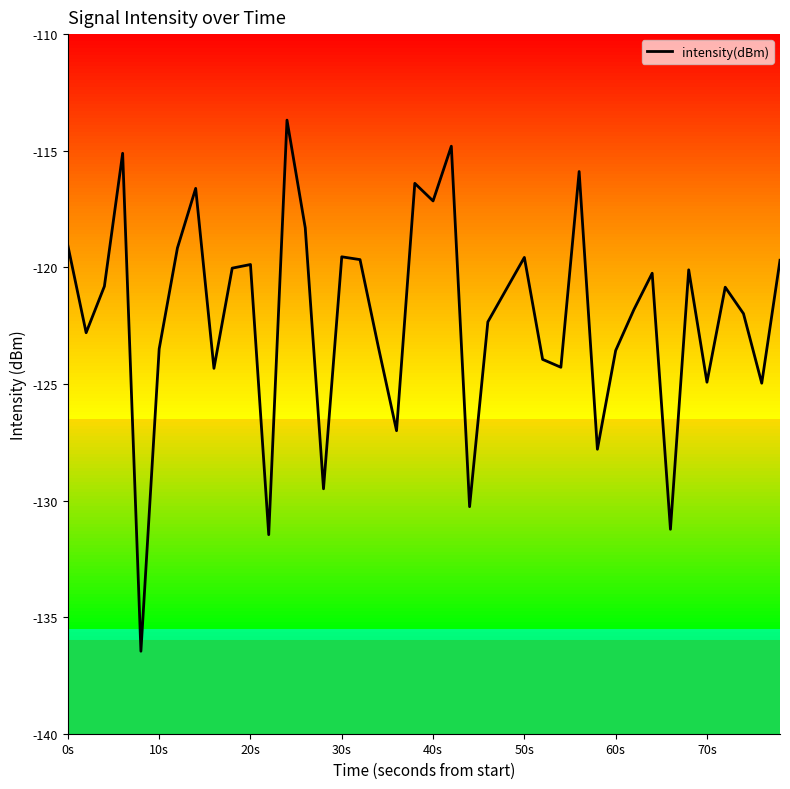

True or false: there are more than 2 points higher than both neighbors.

True